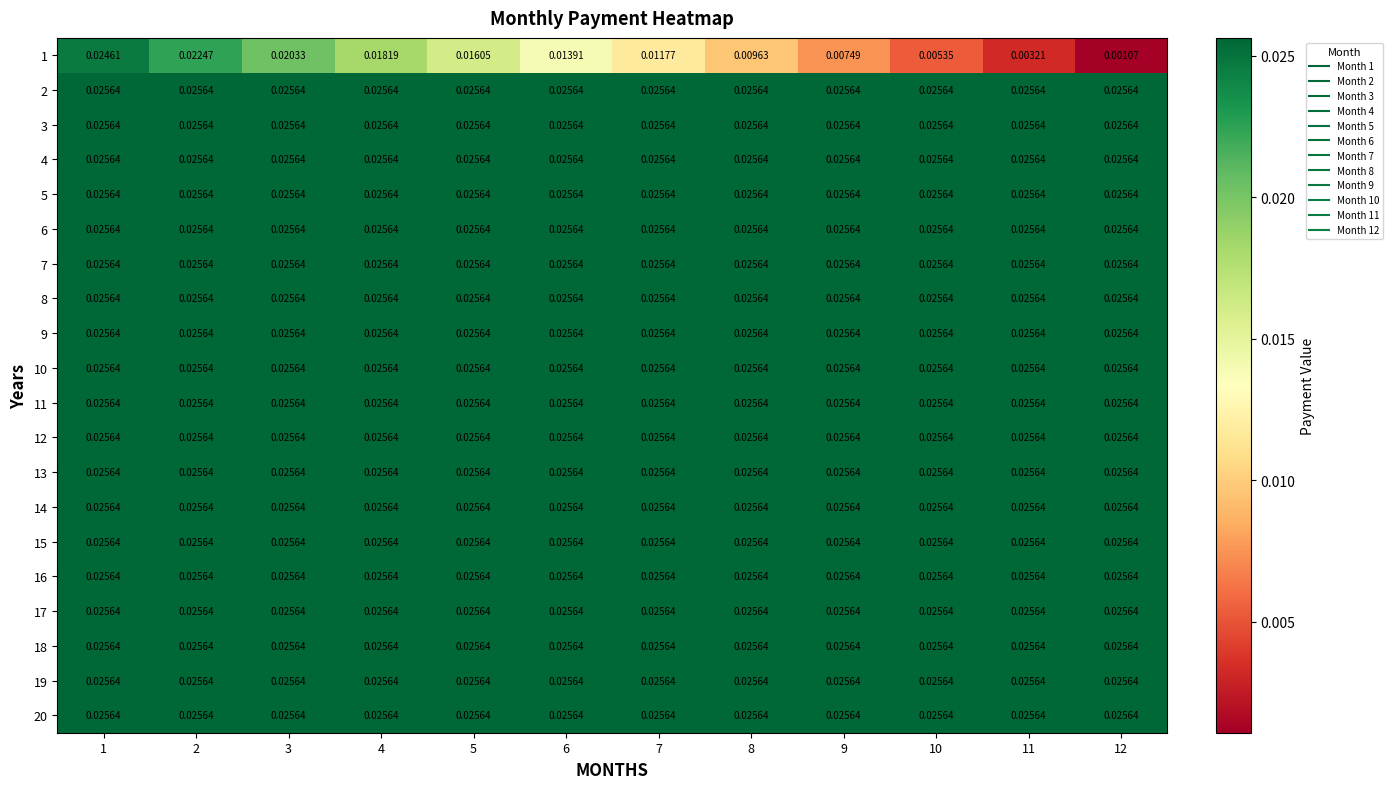

At how many categories does at least one series exceed 0?

12